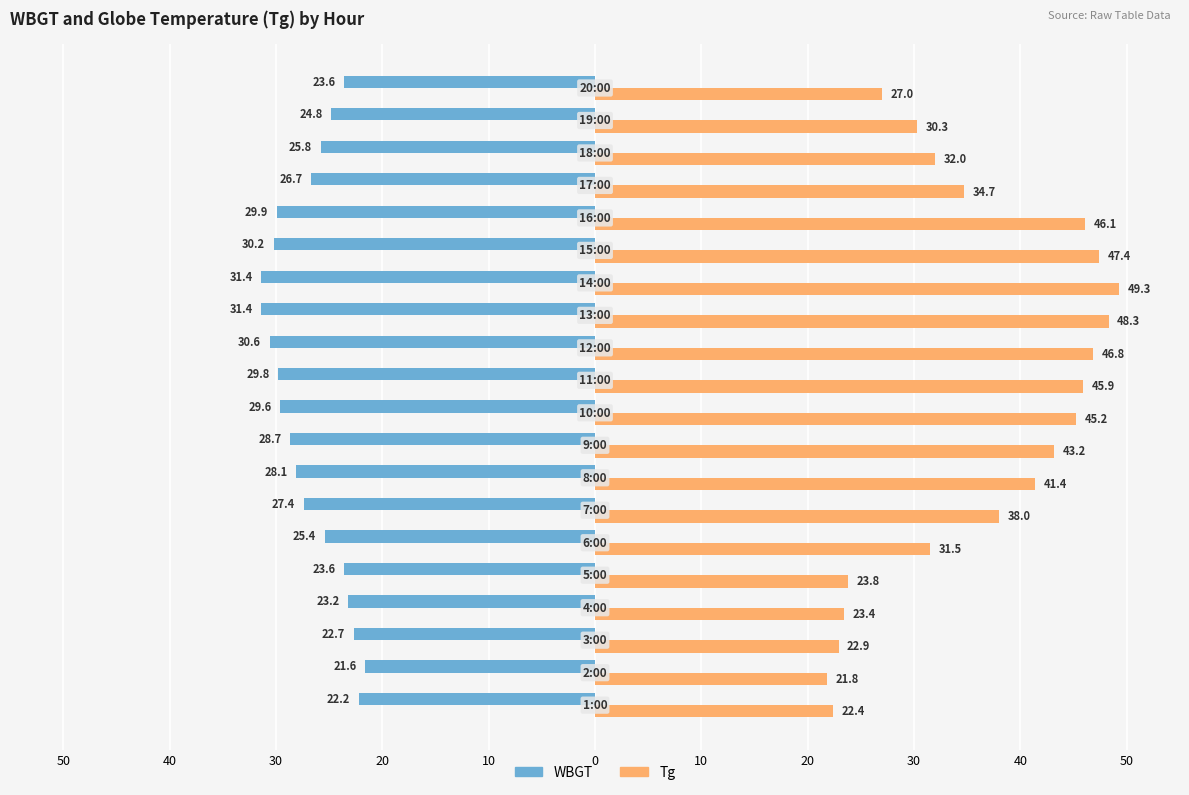

What are all the series names shown in the legend?

WBGT, Tg